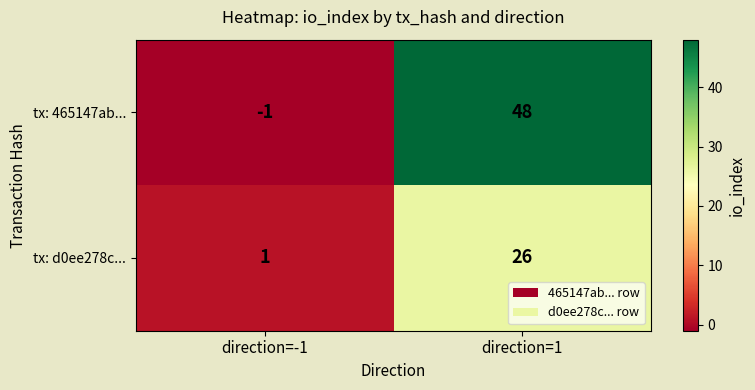

What is the highest value of the tx: 465147ab... series?

48